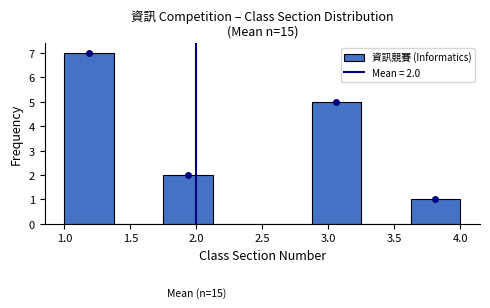

Which range on the x-axis has the tallest bar?

1.000 to 1.375